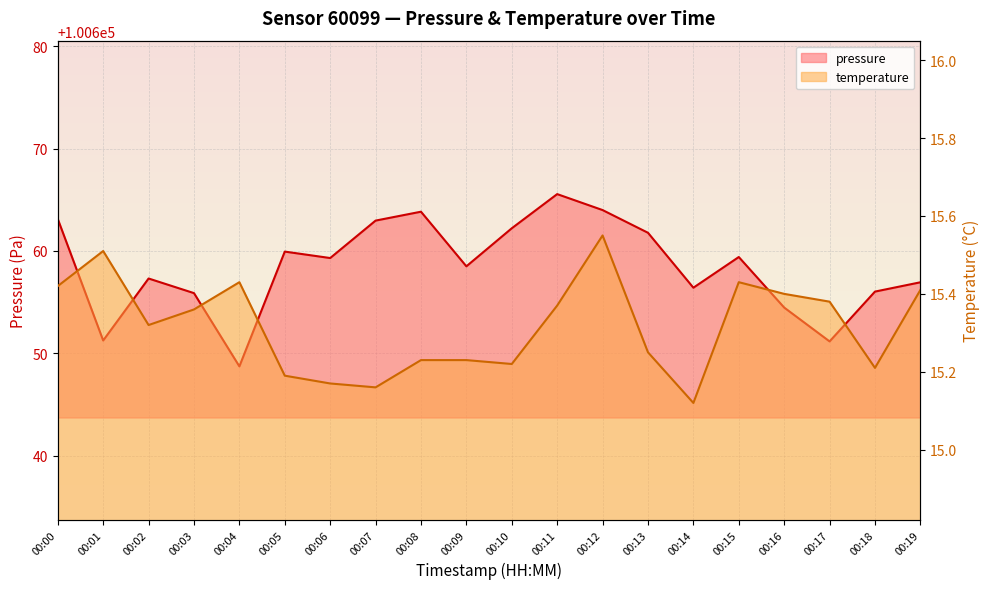

How many series are shown in this chart?

2